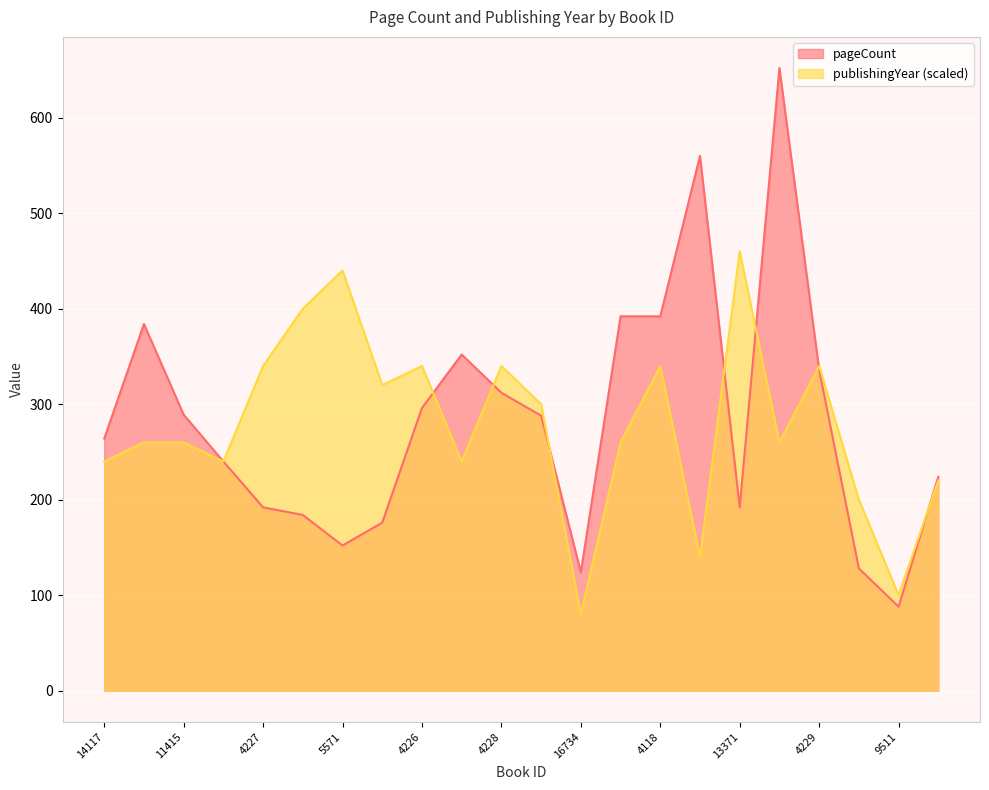

True or false: pageCount has a value of 136 at 9511.

False